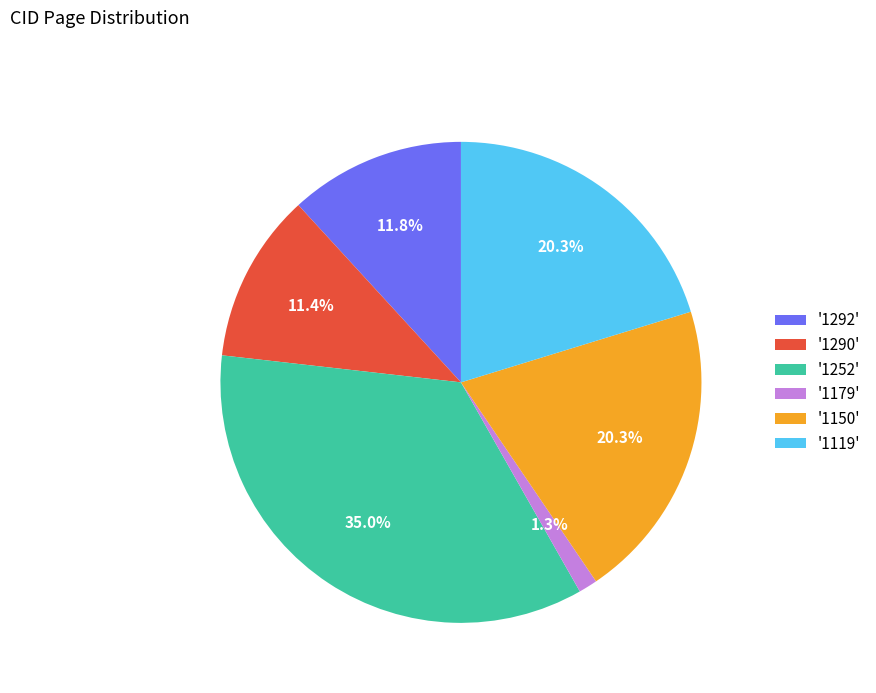

Which has a higher value, '1119' or '1290'?

'1119'